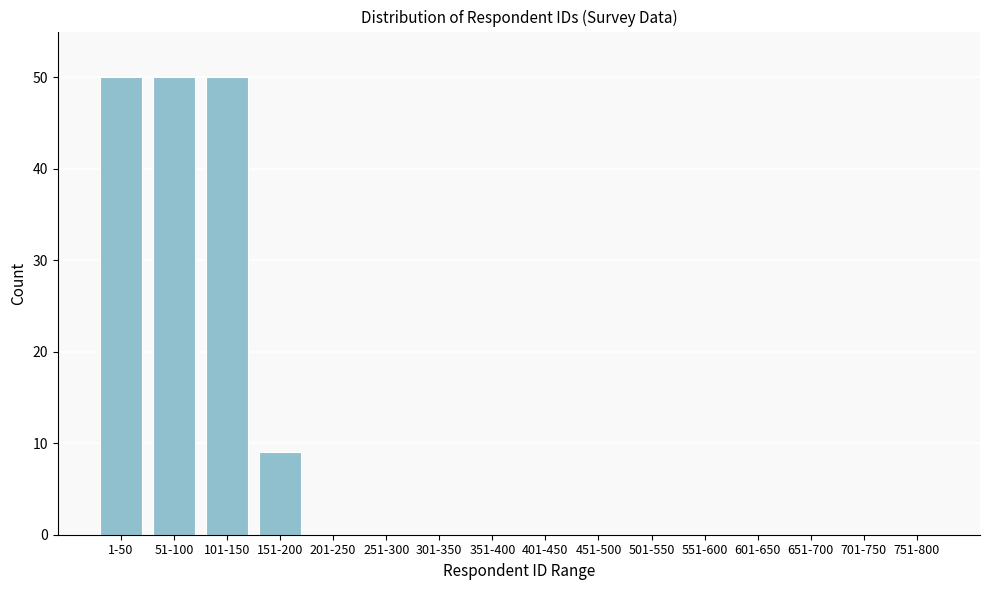

Reading left to right, transcribe all the data shown in this chart.

1-50=50	51-100=50	101-150=50	151-200=9	201-250=0	251-300=0	301-350=0	351-400=0	401-450=0	451-500=0	501-550=0	551-600=0	601-650=0	651-700=0	701-750=0	751-800=0